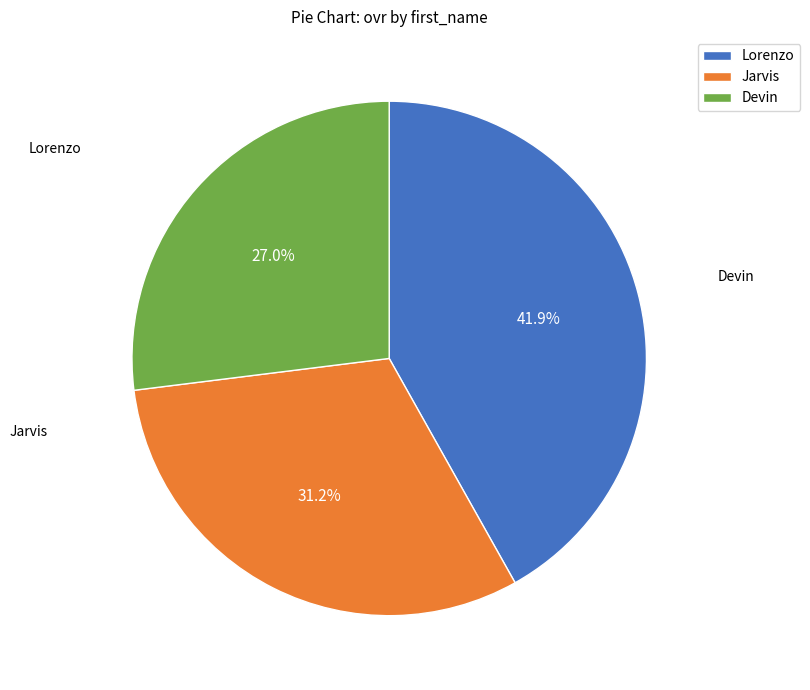

Which has a higher value, Devin or Jarvis?

Jarvis